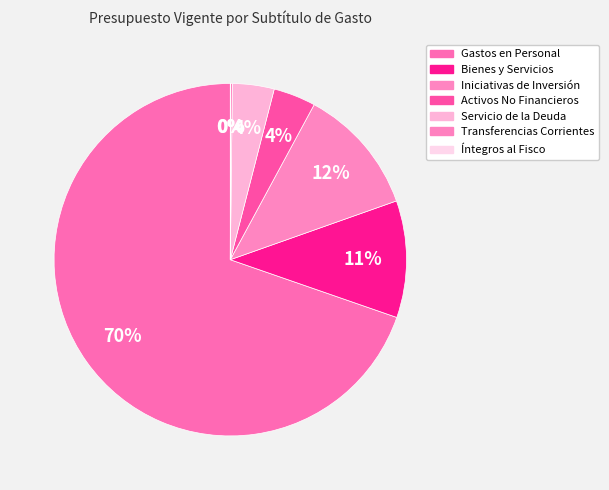

Count the number of slices in the pie.

7